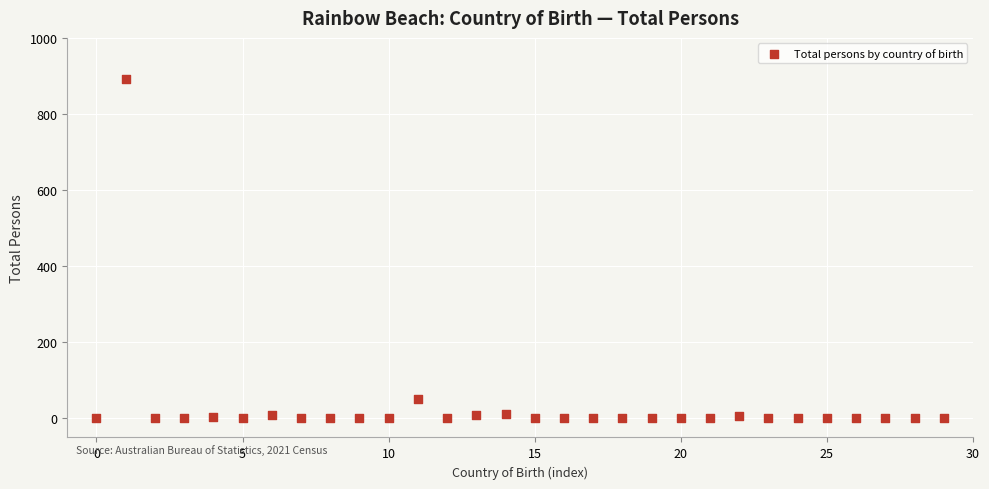

What Y value in the scatter plot is closest to 445?

51